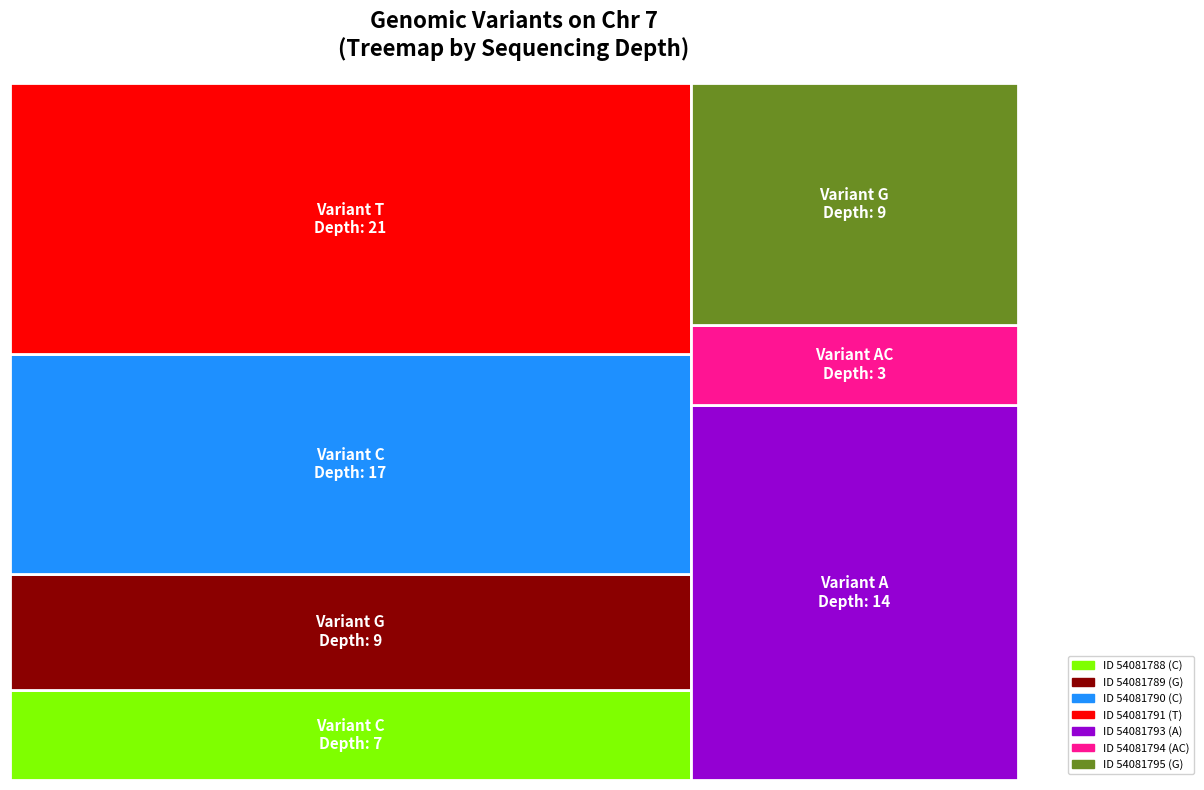

Reading left to right, what are all the values shown in this chart?

7	9	17	21	14	3	9